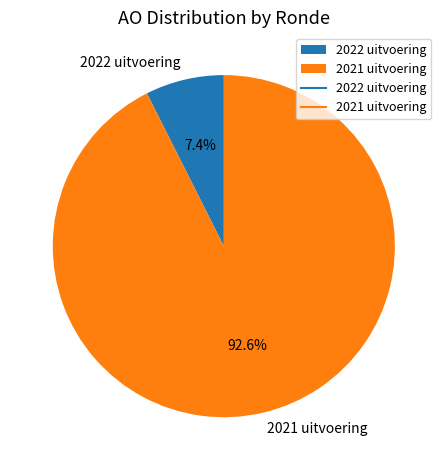

Which slice represents more than half of the pie?

2021 uitvoering